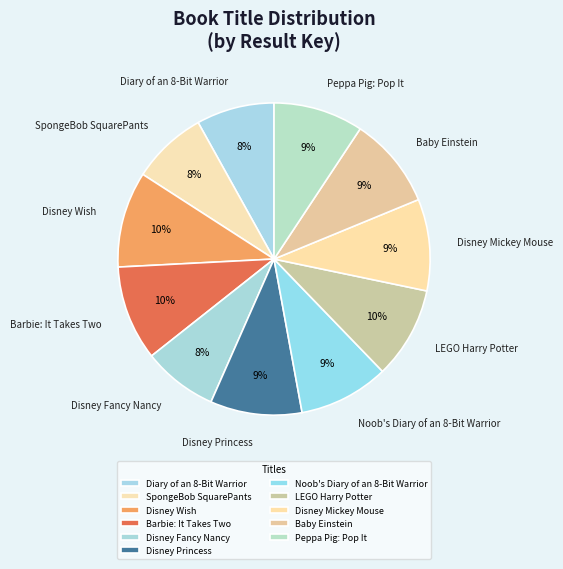

Count the number of slices in the pie.

11